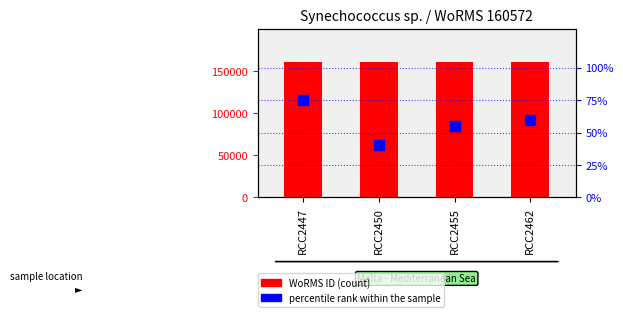

At which category is the sum across all series the highest?

RCC2447